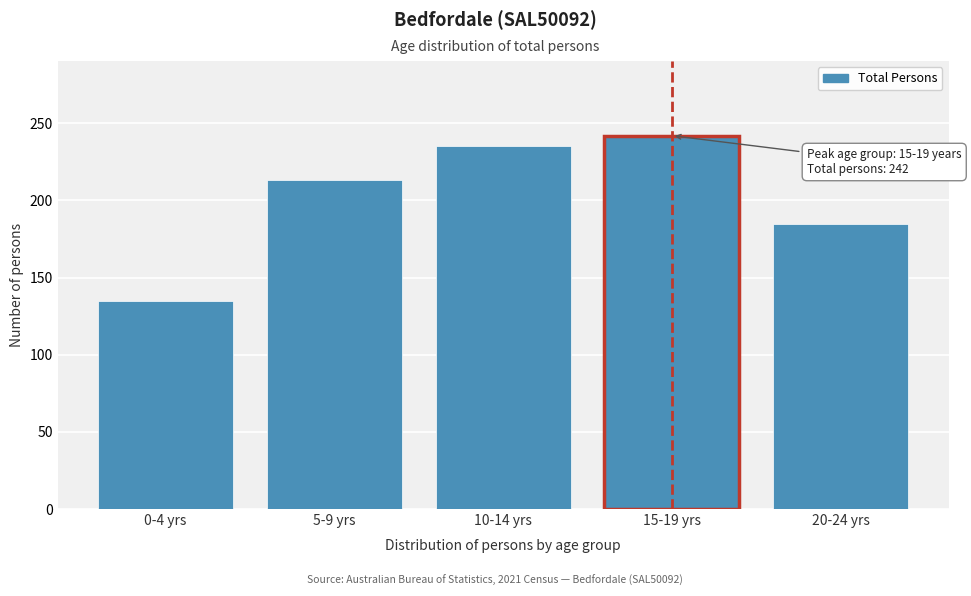

Reading left to right, list all the values displayed in this chart.

0-4 yrs=135	5-9 yrs=213	10-14 yrs=235	15-19 yrs=242	20-24 yrs=185